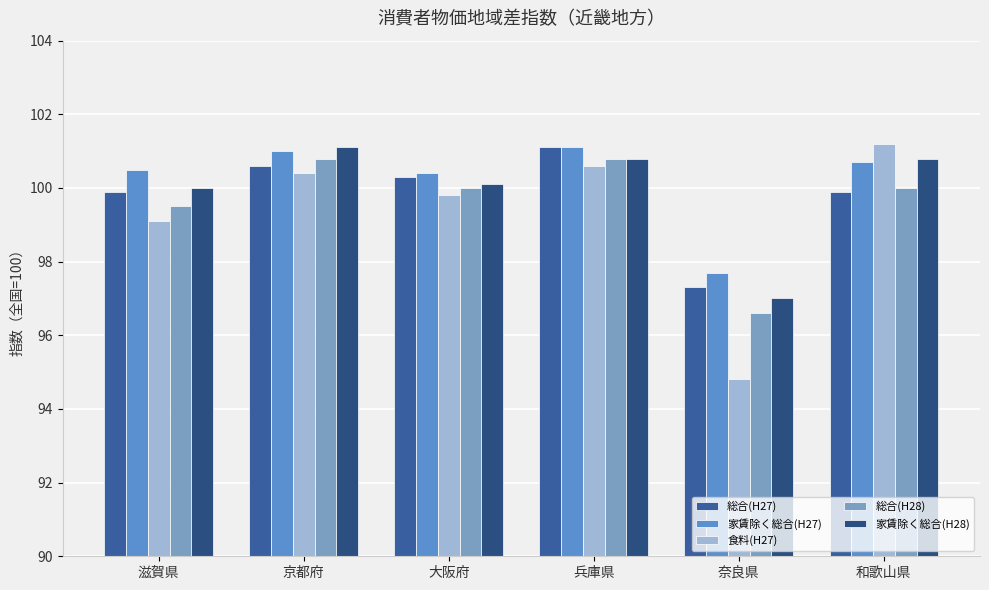

True or false: 総合(H27) has a value of 100.6 at 京都府.

True